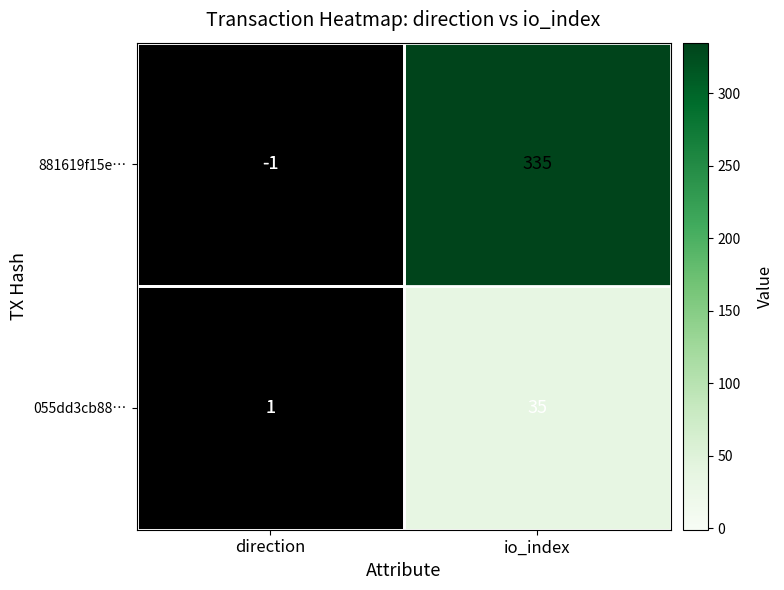

Count the number of data series in this chart.

2